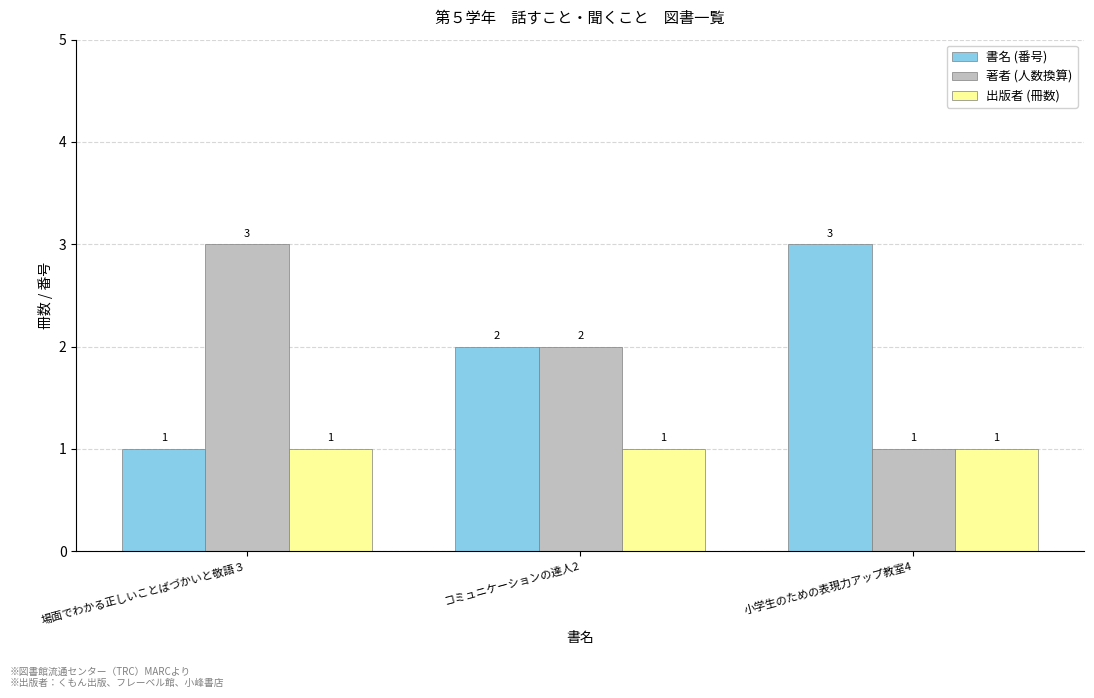

Are the bars grouped side by side (vs. stacked)?

Yes